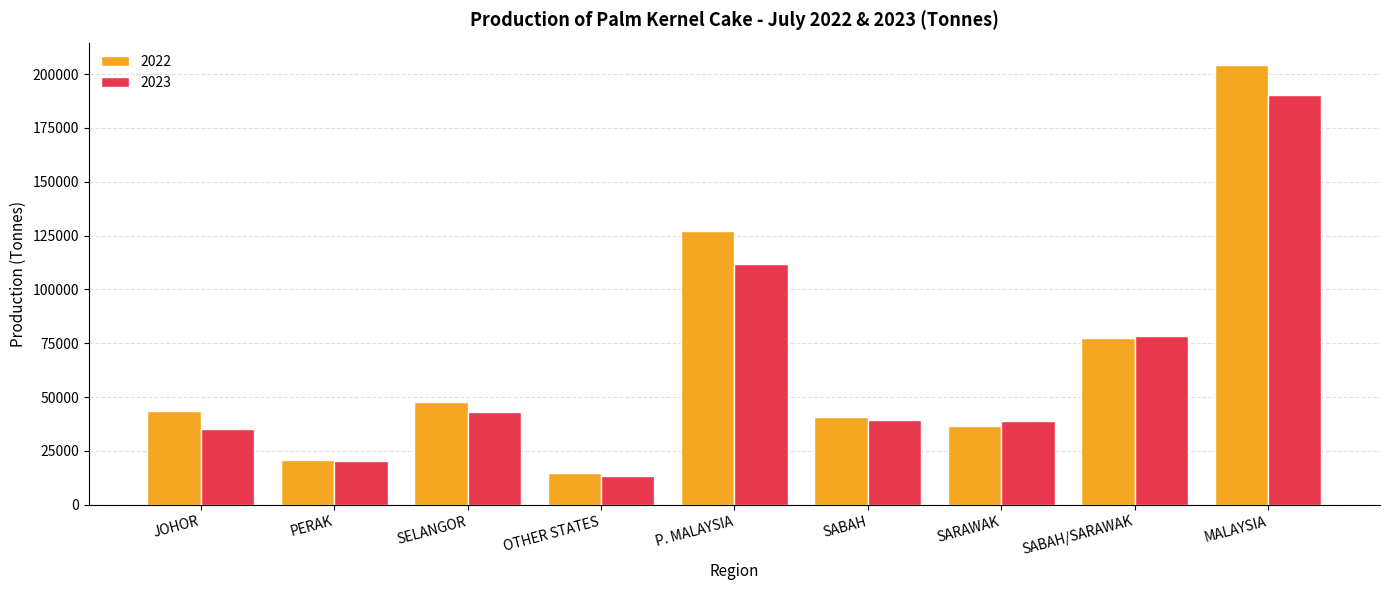

What is the value of the 2023 bar at the 5th from the left?

111766